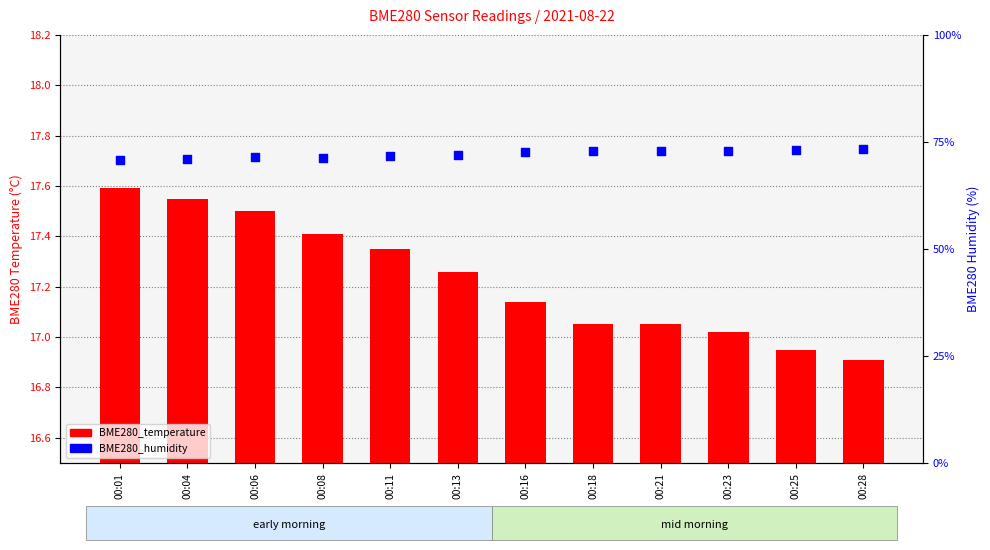

Which series has the largest total across all categories?

BME280_humidity